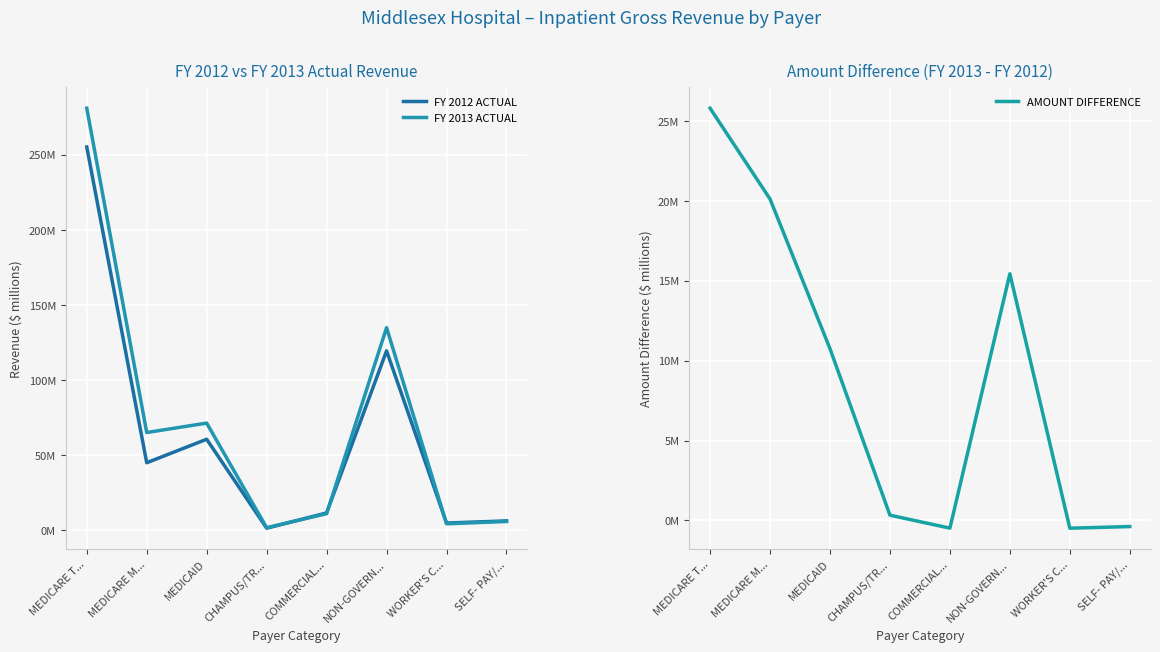

At how many categories does at least one series exceed 119?

2